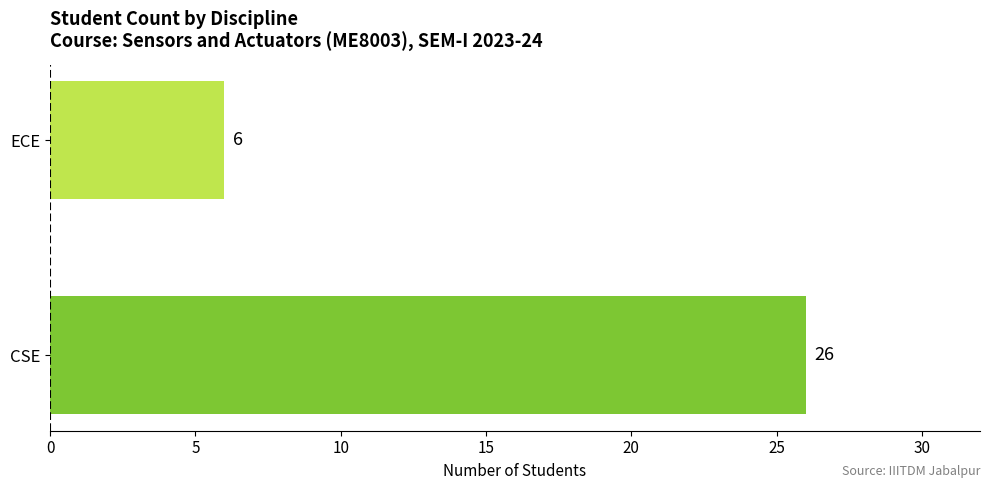

What is the average value?

16